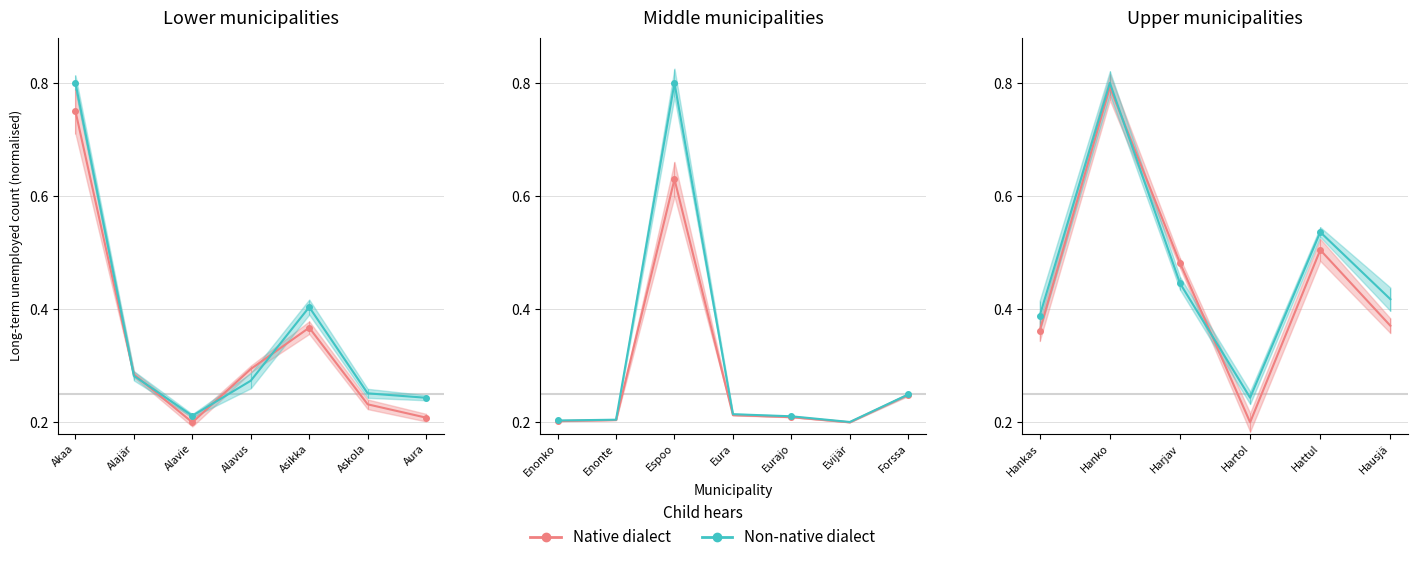

Between Harjav and Hartol, which series saw the biggest shift?

Native dialect